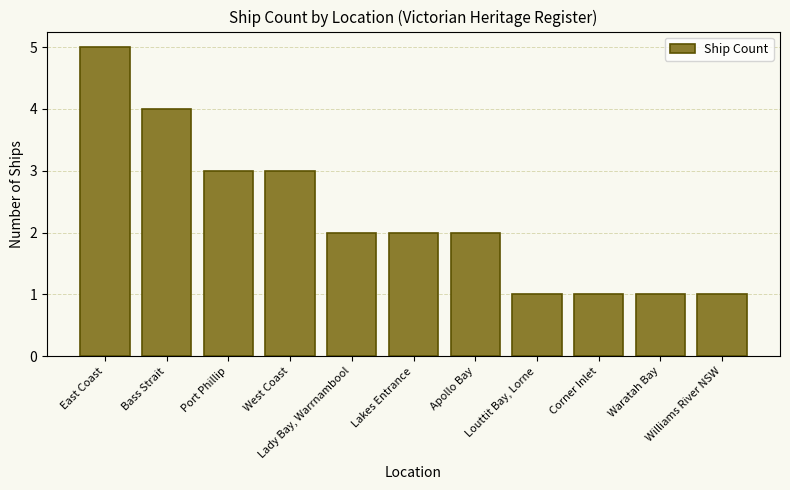

What is the maximum value shown in the chart?

5